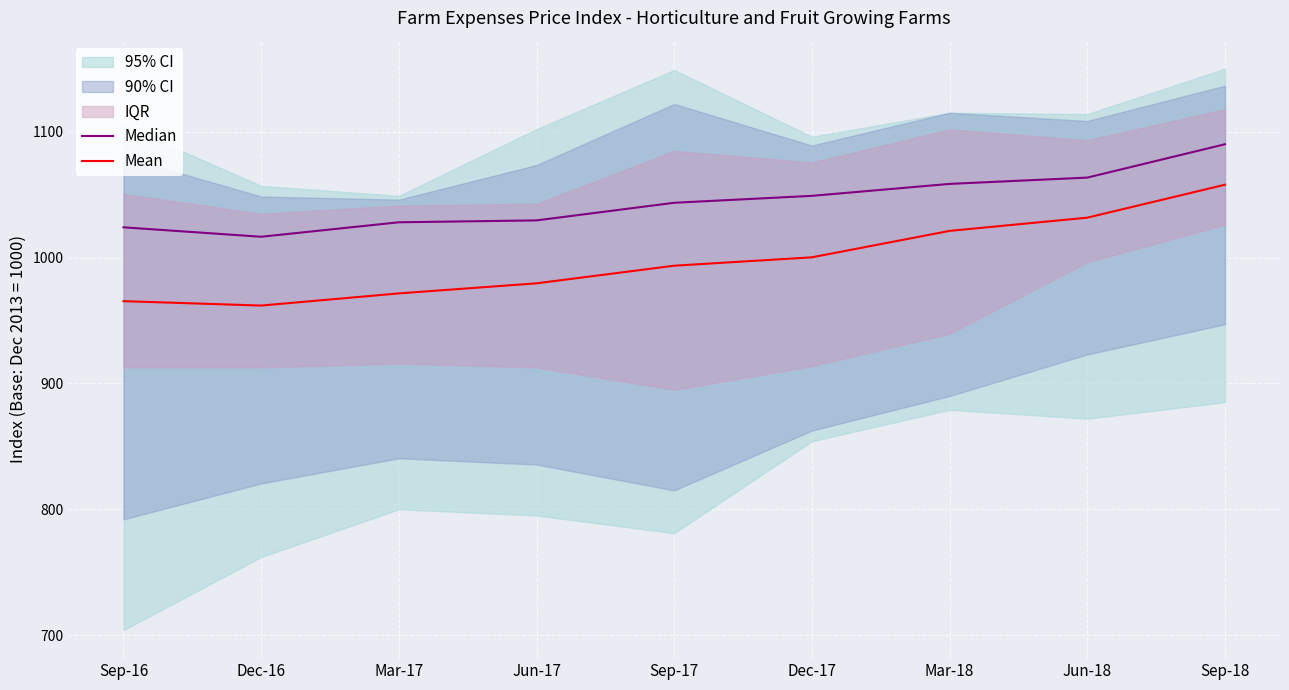

Reading left to right, transcribe all the data shown in this chart.

Median: 1024.0	1016.5	1028.0	1029.5	1043.5	1049.0	1058.5	1063.5	1090.0
Mean: 965.3	961.8	971.5	979.5	993.5	1000.2	1021.2	1031.7	1057.8